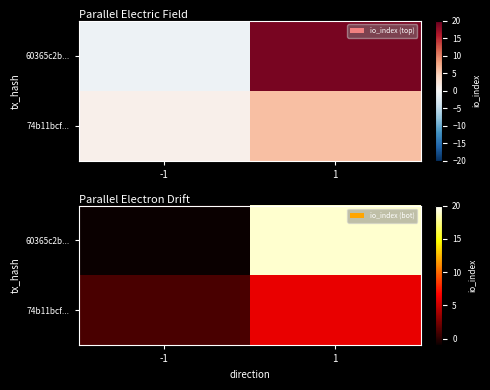

The value of 74b11bcf... at -1 is 1. True or false?

False